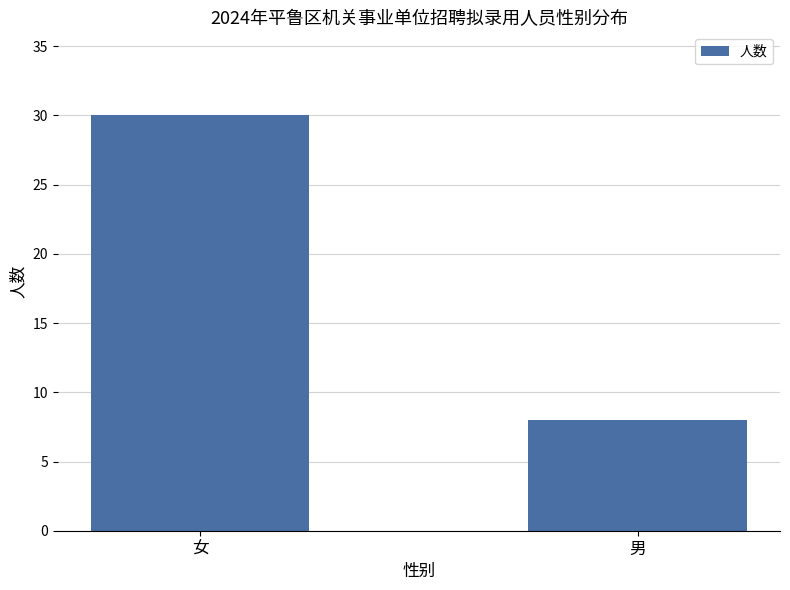

What value does the data have at 女, to the nearest 10?

30